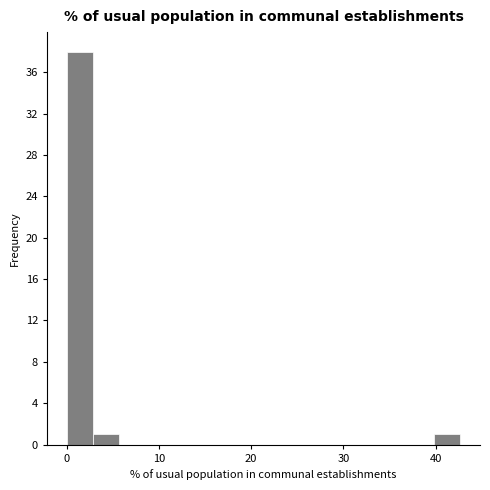

Around what value on the x-axis is the tallest bar? Give the approximate position of its centre, as read against the axis.

1